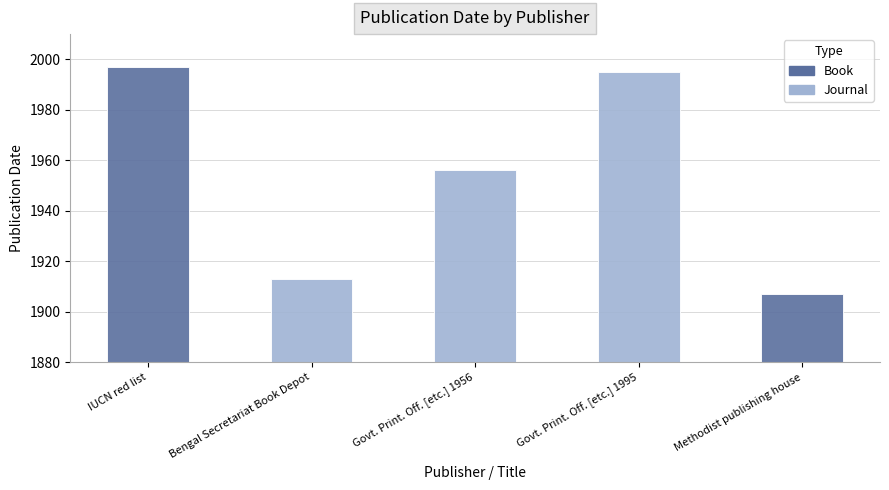

Reading right to left, transcribe all the data shown in this chart.

Methodist publishing house=1907	Govt. Print. Off. [etc.] 1995=1995	Govt. Print. Off. [etc.] 1956=1956	Bengal Secretariat Book Depot=1913	IUCN red list=1997